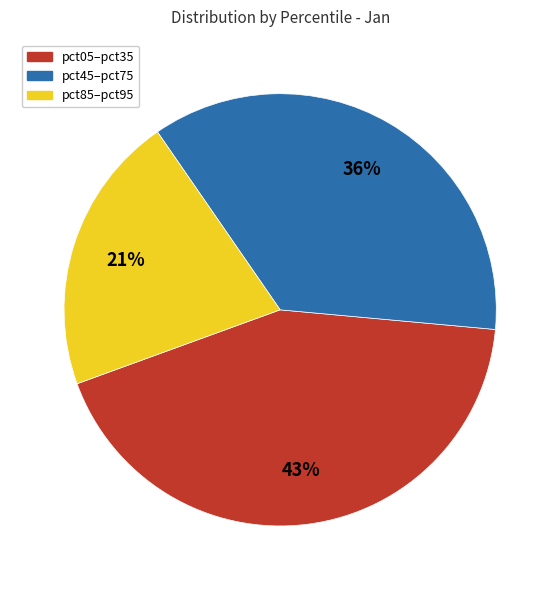

Is there a majority slice in this chart?

No